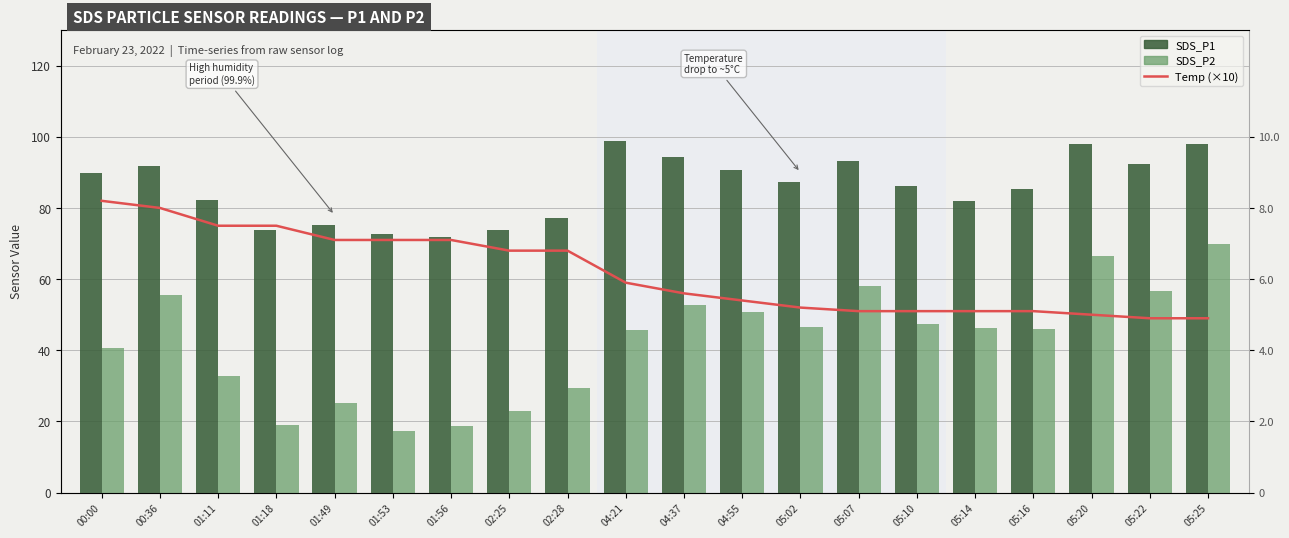

Which category has the lowest value in the Temp (×10) series?

05:22